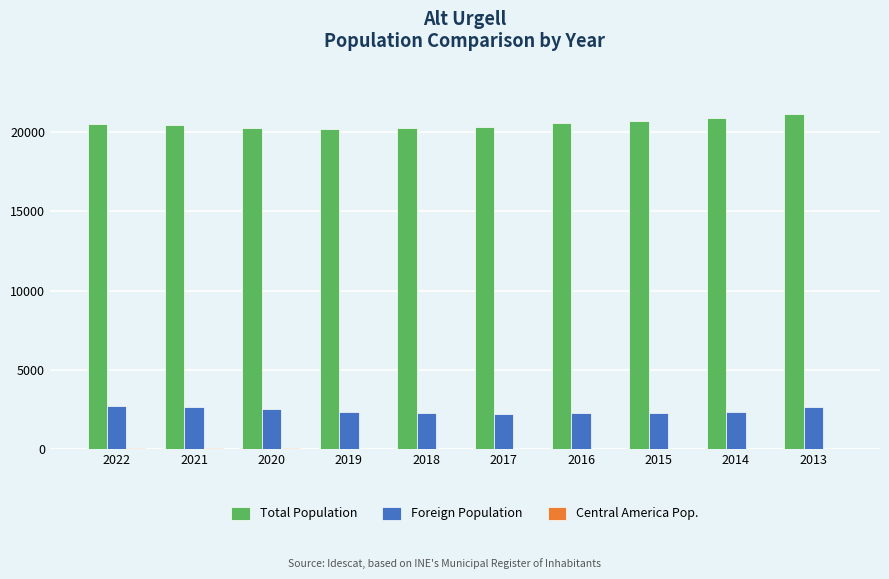

Is it true that Total Population equals 30224 at 2019?

False